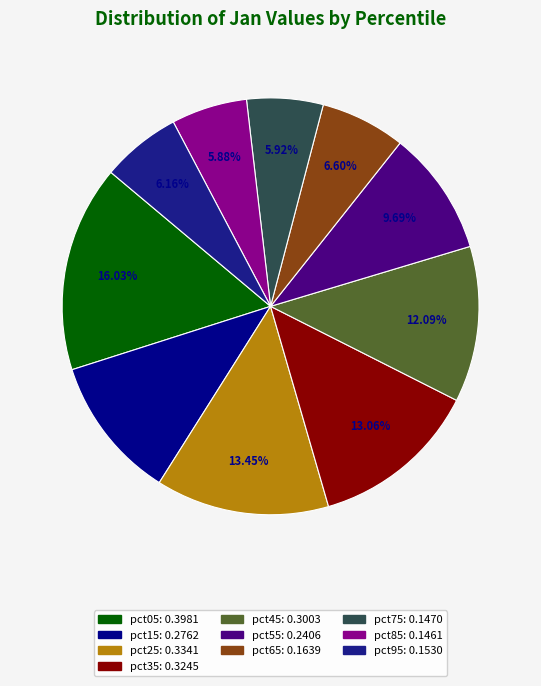

Does any single category account for the majority?

No